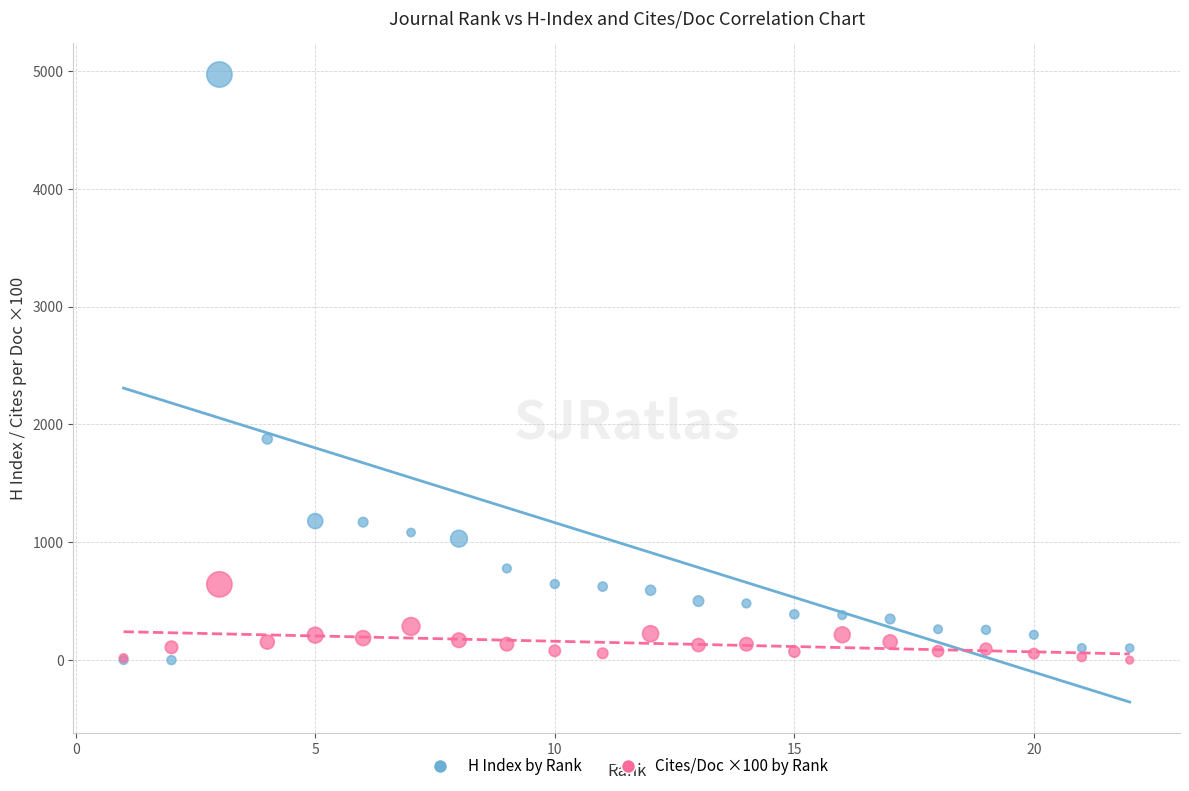

What are all the series names shown in the legend?

H Index by Rank, Cites/Doc ×100 by Rank